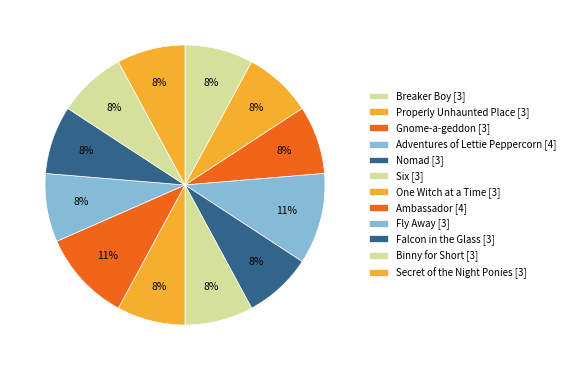

Does Nomad account for over 50% of the chart?

No